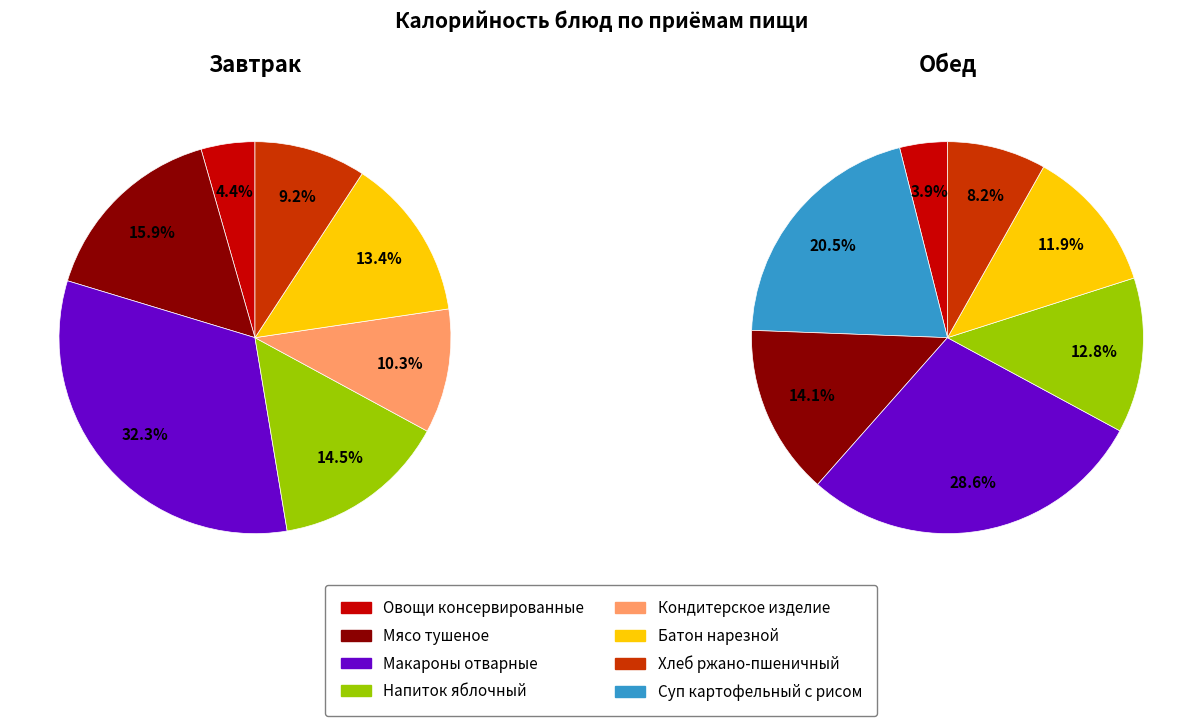

Which slice is the largest?

Макароны отварные